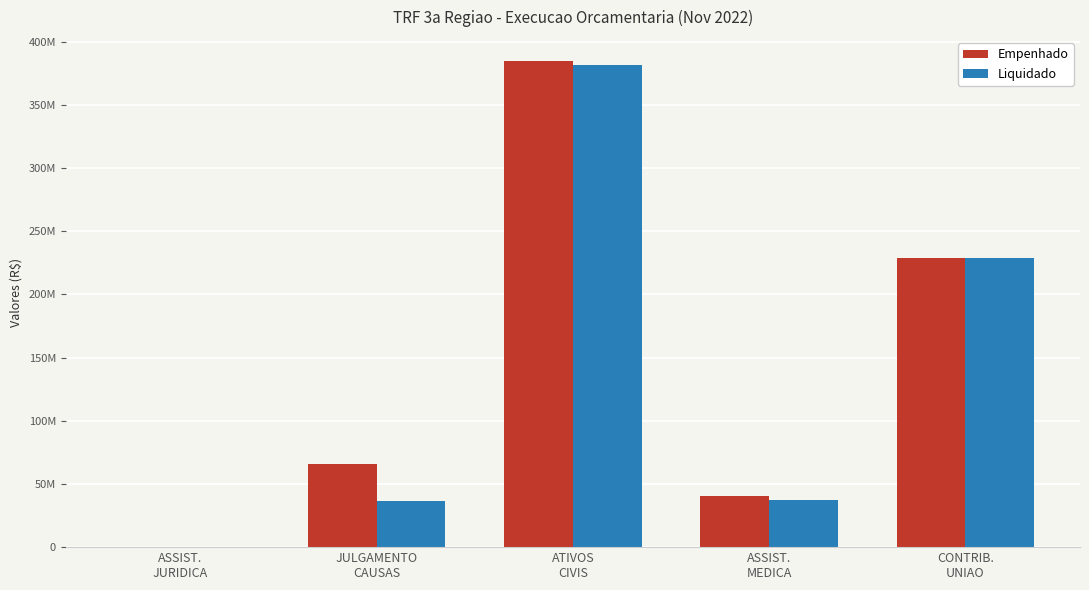

Are the bars grouped side by side (vs. stacked)?

Yes